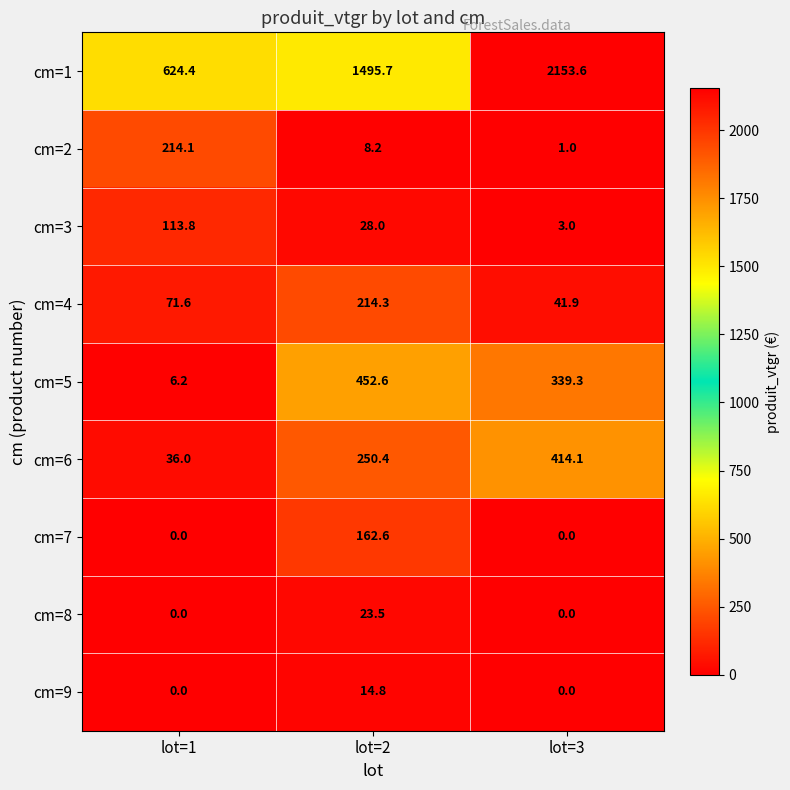

What is the average value of the cm=5 series?

266.0